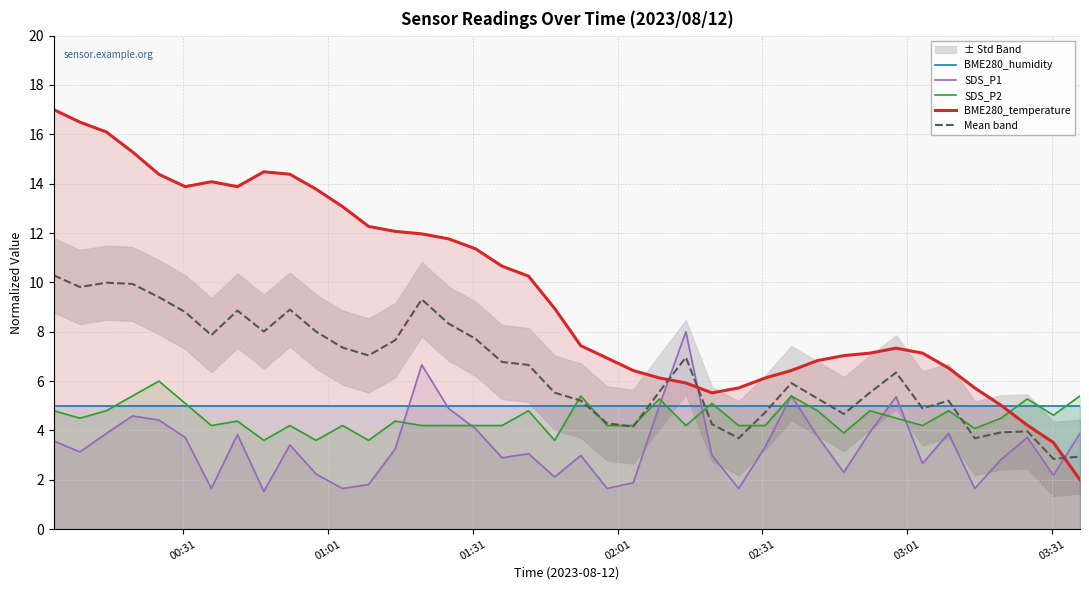

What is the maximum value for BME280_temperature?

17.0